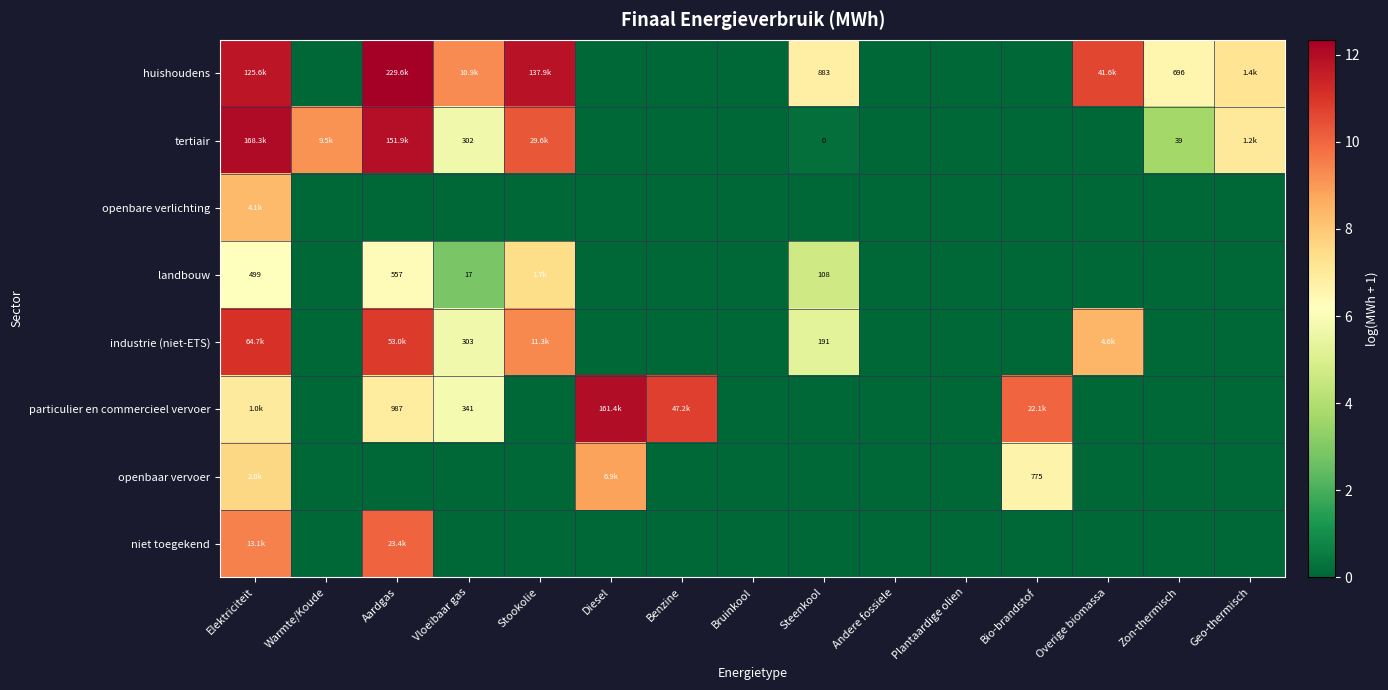

The value of openbaar vervoer at Stookolie is 0.0. True or false?

True